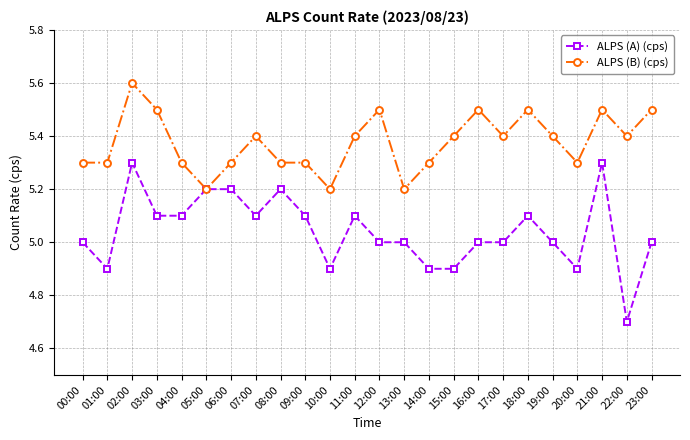

What position from the left is 08:00?

9